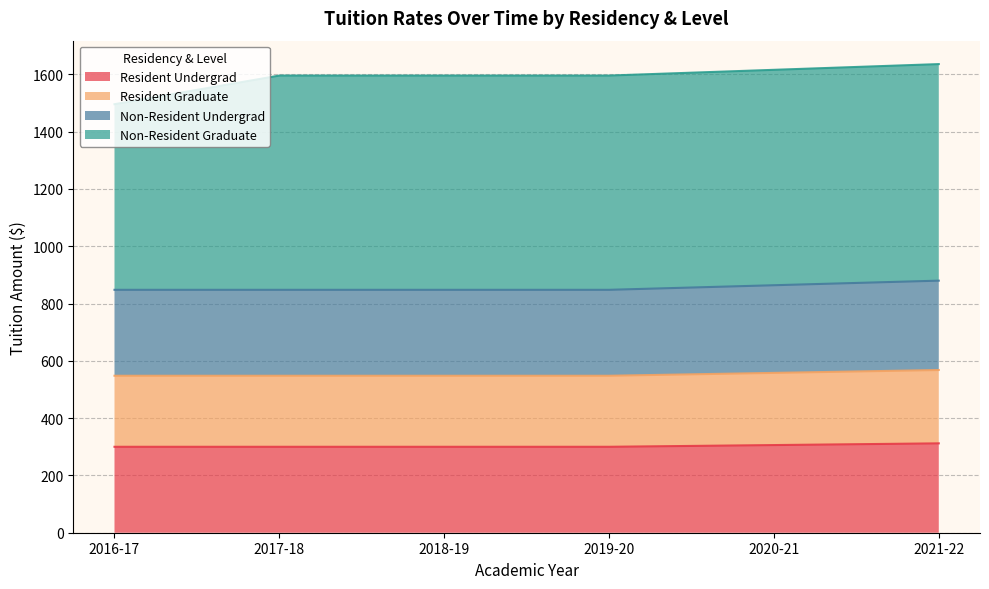

How many lines are shown in the chart?

4